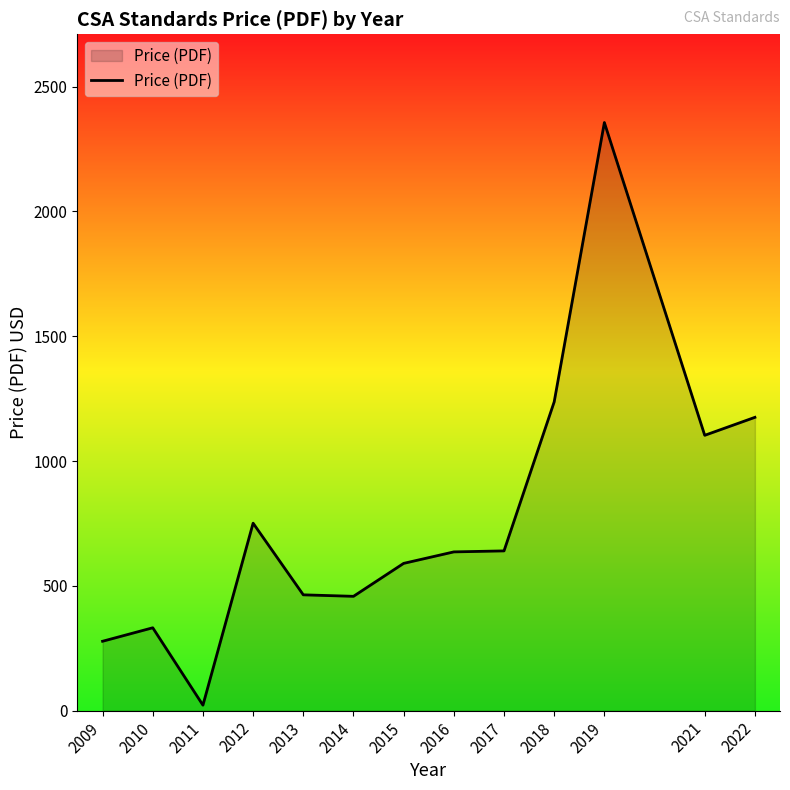

Which category has the highest value across all series?

2019